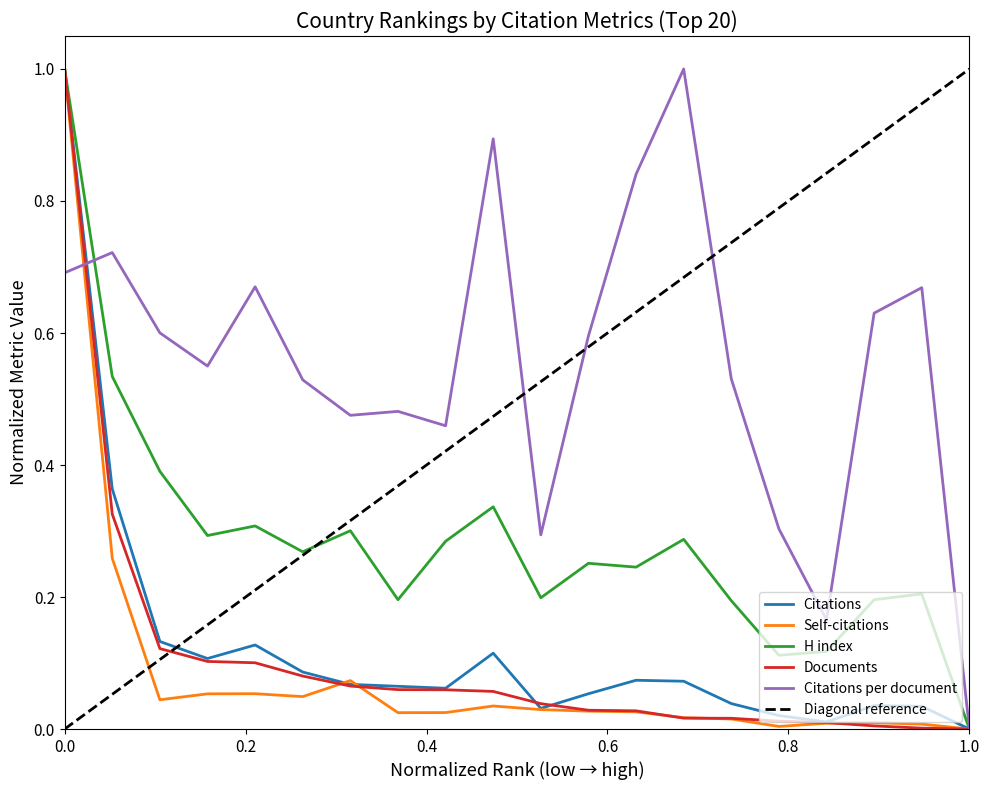

The Documents series shows 0.0 at 1.0. True or false?

True